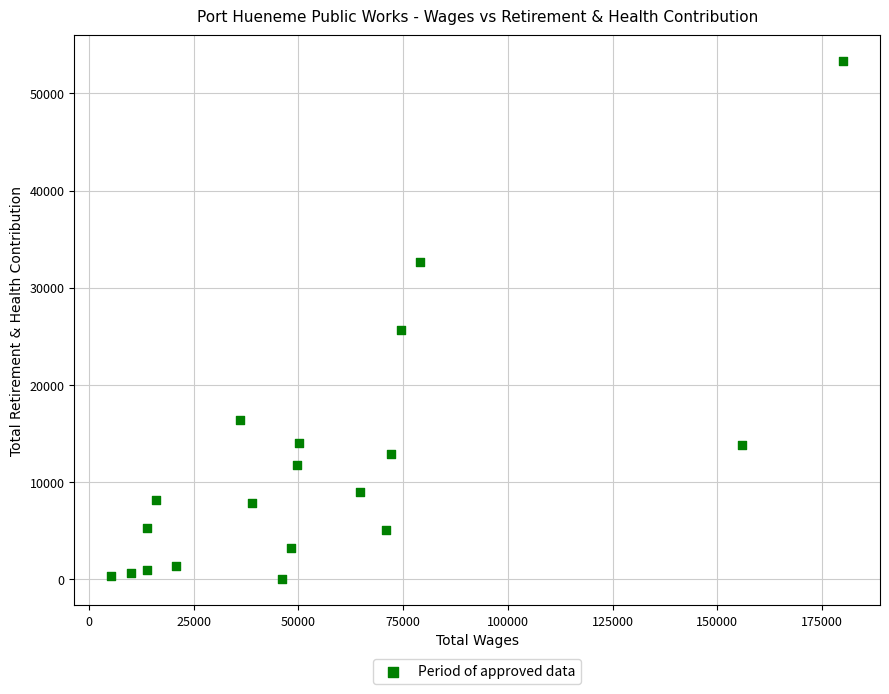

What Y value in the scatter plot is closest to 26653?

25608